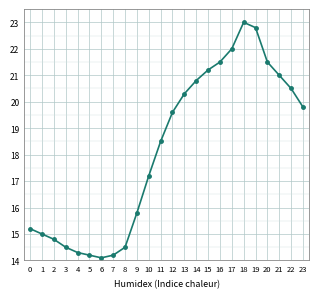

Which has a higher value, 17 or 22?

17